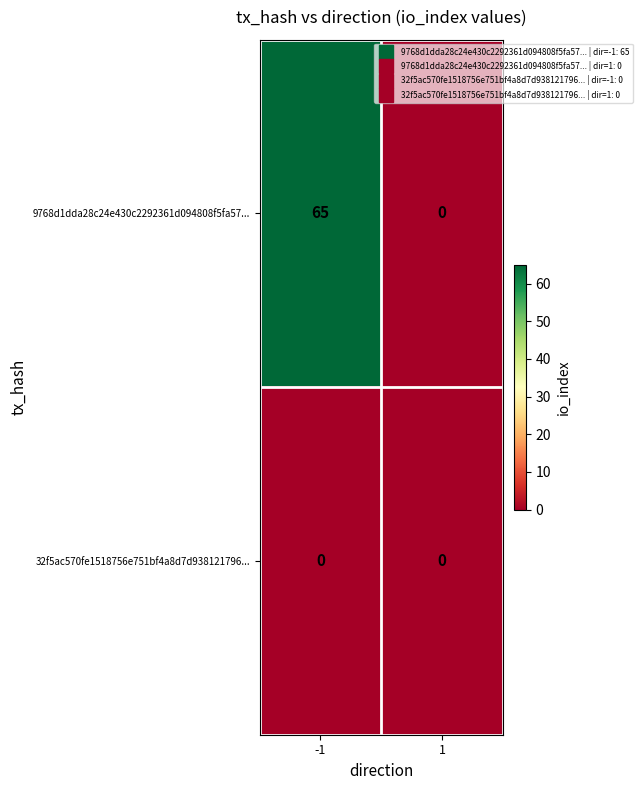

Reading left to right, list all the values displayed in this chart.

9768d1dda28c24e430c2292361d094808f5fa57...: -1=65	1=0
32f5ac570fe1518756e751bf4a8d7d938121796...: -1=0	1=0